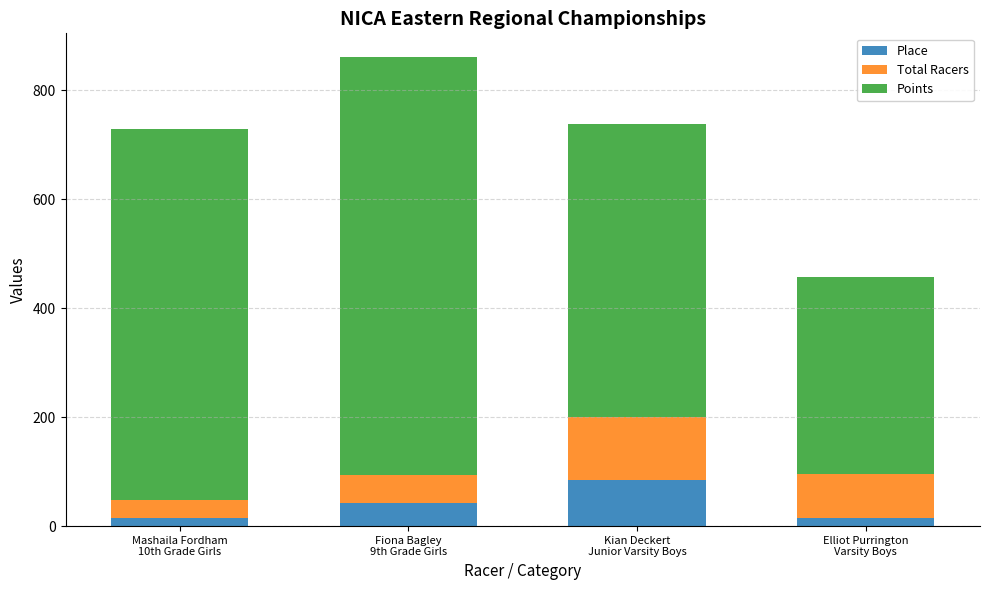

What is the difference between the maximum and second lowest values in the Place series?

69.0